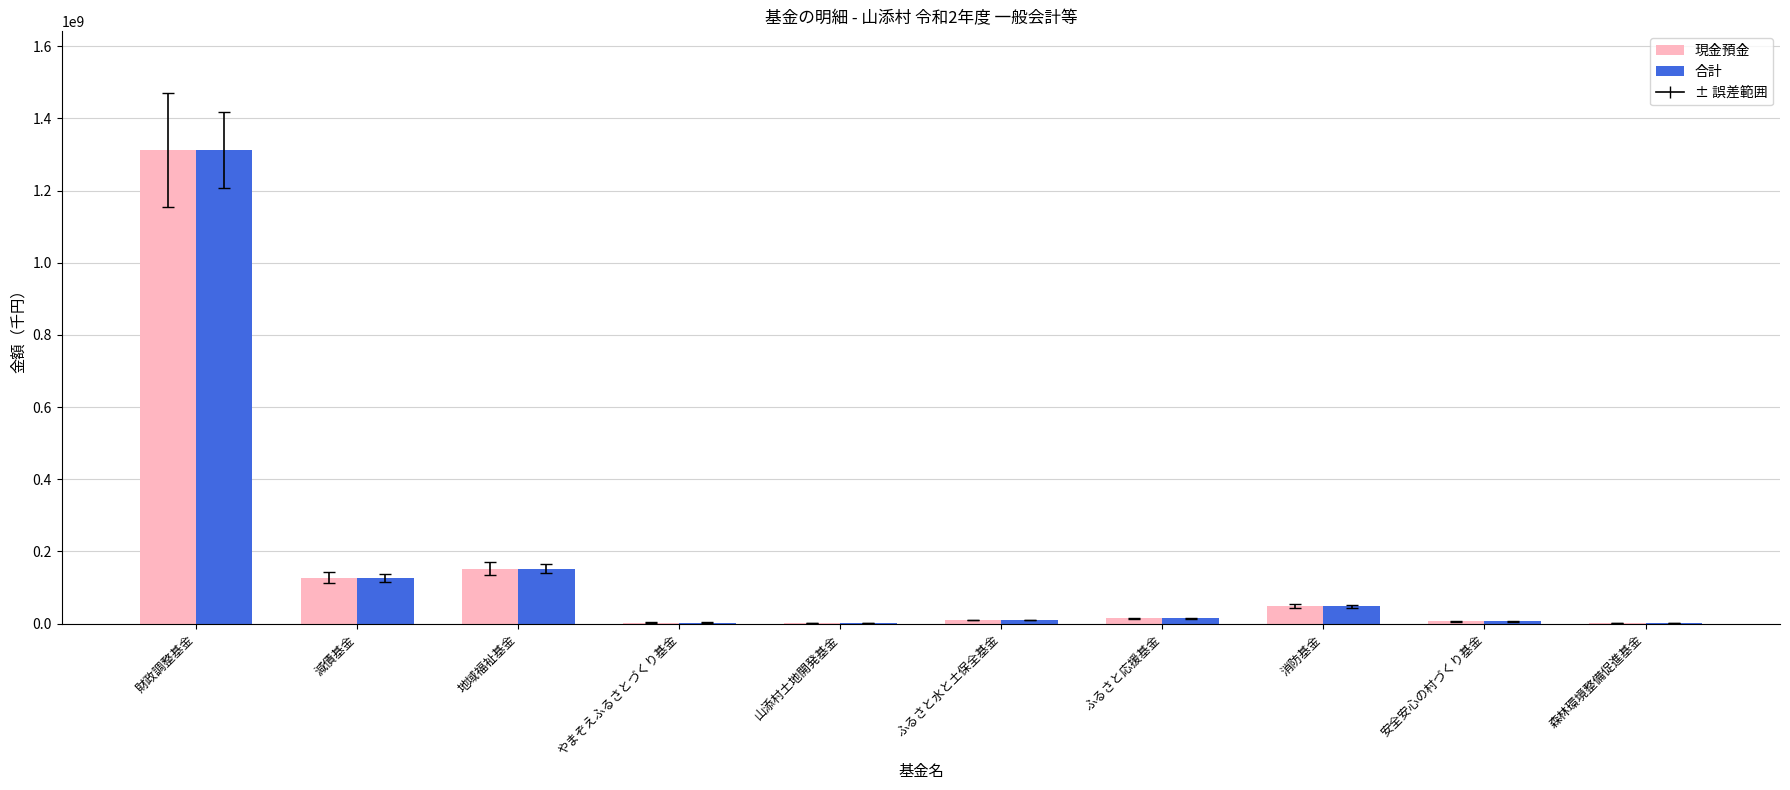

At which category is the sum across all series the highest?

財政調整基金